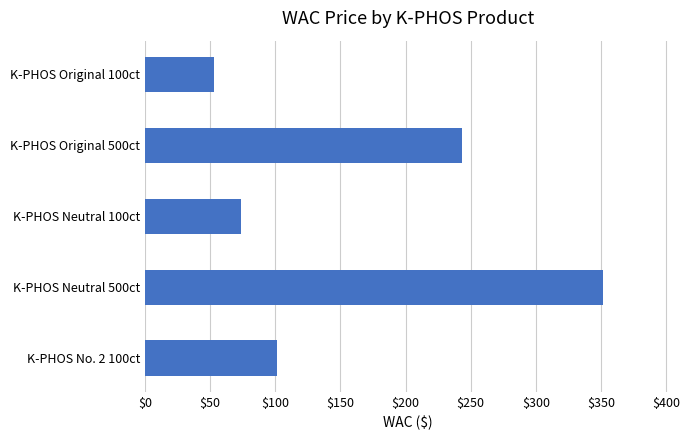

What is the greatest value displayed?

351.6